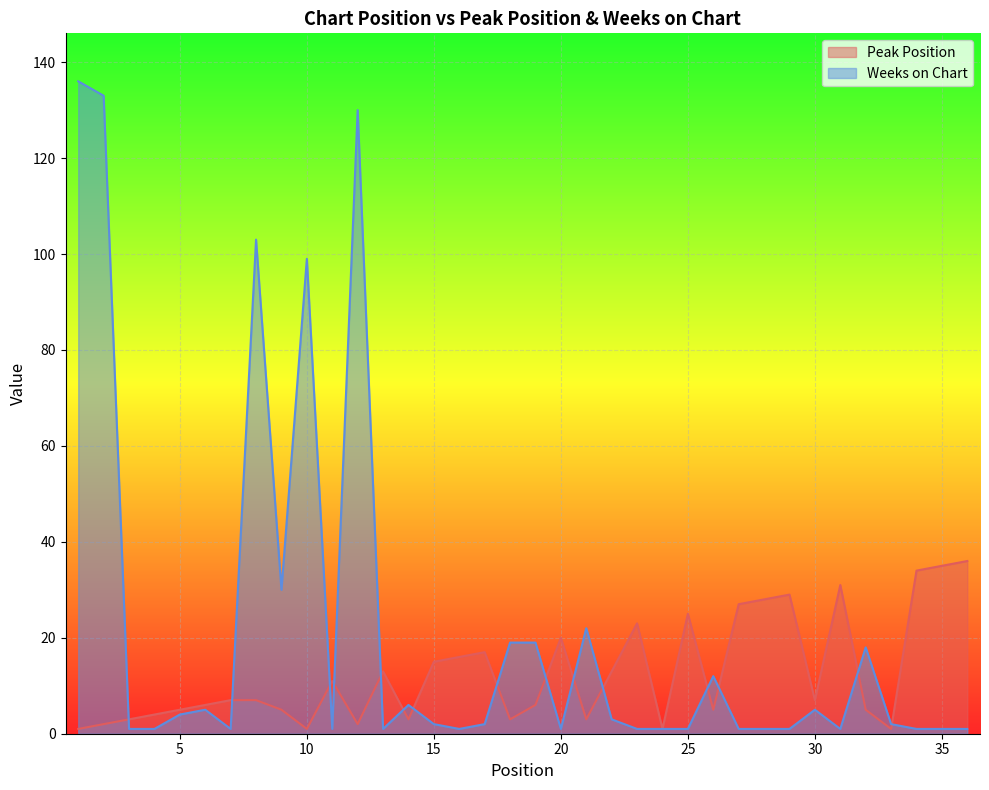

What is the maximum value for Weeks on Chart?

136